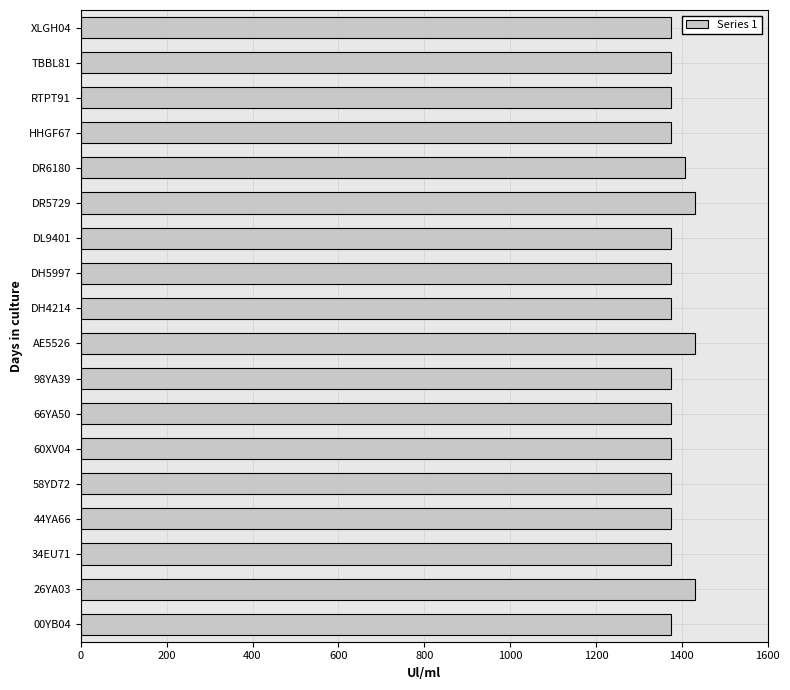

How many values exceed 1375?

4